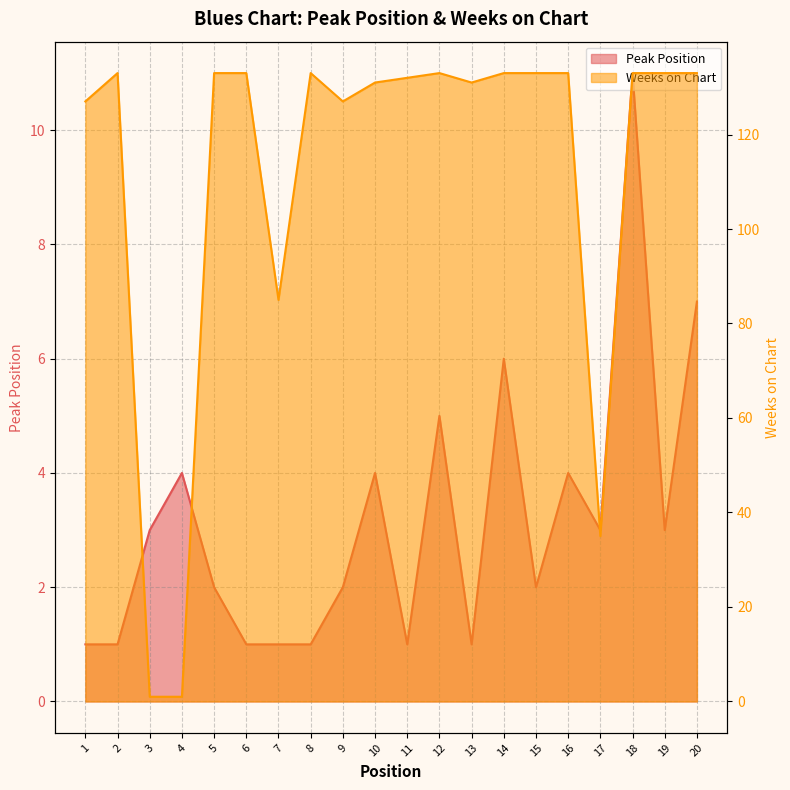

What is the sum of all Weeks on Chart values?

2233